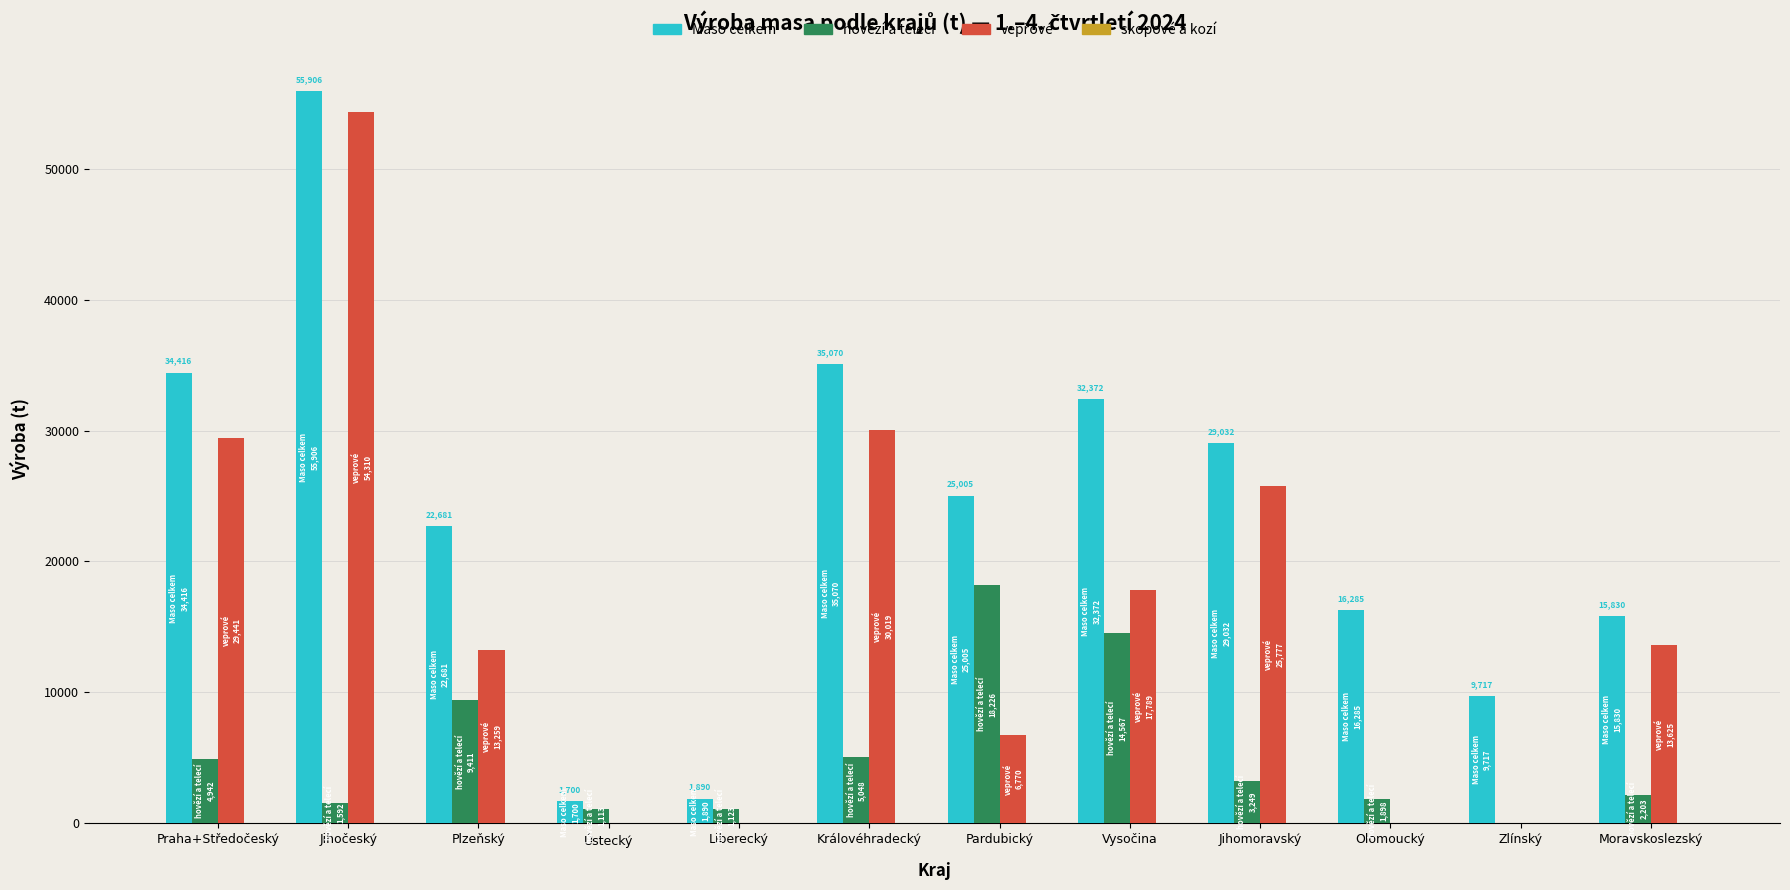

What value does the hovězí a telecí series have at Královéhradecký?

5048.3